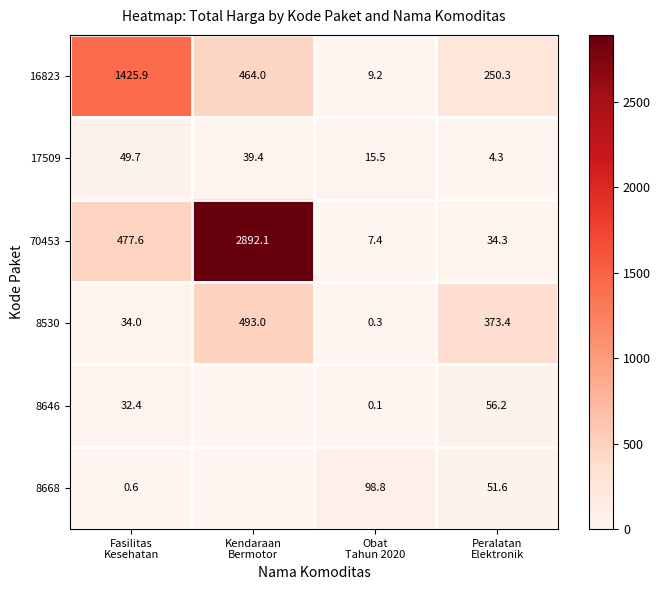

What is the average value of the 17509 series?

27.2